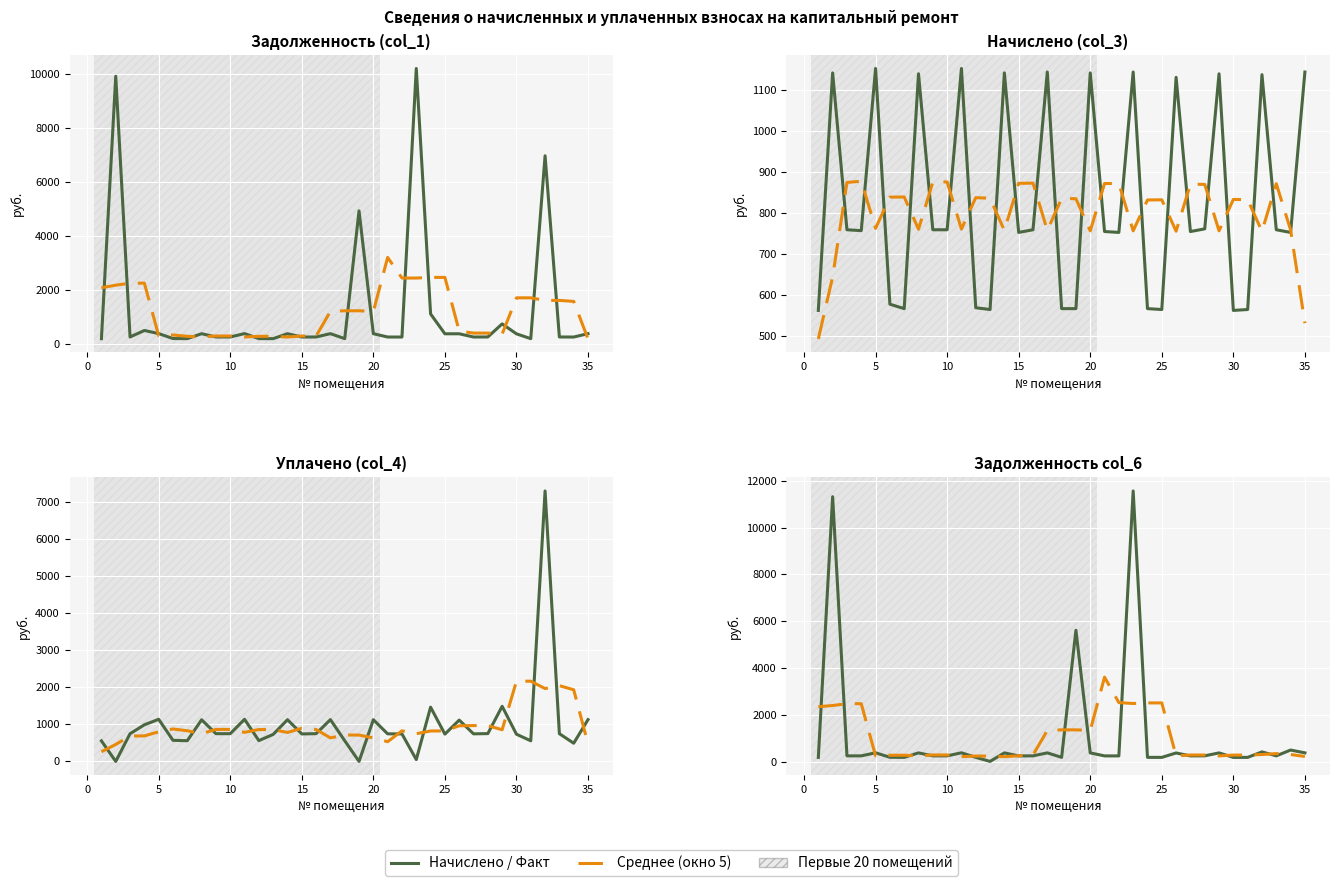

Reading right to left, transcribe all the data shown in this chart.

задолженность (col_1): 35=365.0	34=240.1	33=242.2	32=6960.6	31=180.1	30=358.8	29=727.3	28=242.9	27=240.8	26=360.9	25=360.2	24=1097.2	23=10198.0	22=240.1	21=240.8	20=364.3	19=4918.2	18=180.8	17=365.0	16=242.2	15=240.1	14=364.3	13=180.1	12=181.5	11=367.8	10=242.2	9=242.2	8=363.6	7=180.8	6=184.2	5=367.8	4=483.3	3=242.2	2=9911.5	1=179.4
начислено (col_3): 35=1142.6	34=751.7	33=758.2	32=1136.2	31=563.8	30=561.6	29=1138.3	28=760.3	27=753.8	26=1129.7	25=563.8	24=565.9	23=1142.6	22=751.7	21=753.8	20=1140.5	19=565.9	18=565.9	17=1142.6	16=758.2	15=751.7	14=1140.5	13=563.8	12=568.1	11=1151.3	10=758.2	9=758.2	8=1138.3	7=565.9	6=576.7	5=1151.3	4=756.0	3=758.2	2=1140.5	1=561.6
уплачено (col_4): 35=1126.8	34=490.7	33=747.6	32=7290.4	31=555.9	30=733.2	29=1486.1	28=749.8	27=743.4	26=1114.0	25=736.0	24=1462.0	23=50.0	22=741.2	21=743.4	20=1124.6	19=0.0	18=558.1	17=1126.8	16=747.6	15=741.2	14=1124.6	13=728.2	12=560.2	11=1135.3	10=747.6	9=747.6	8=1122.5	7=558.1	6=568.7	5=1135.3	4=987.0	3=747.6	2=0.0	1=553.8
задолженность col_6: 35=380.9	34=501.1	33=252.7	32=422.3	31=187.9	30=187.2	29=379.4	28=253.4	27=251.3	26=376.6	25=187.9	24=188.6	23=11564.3	22=250.6	21=251.3	20=380.2	19=5616.2	18=188.6	17=380.9	16=252.7	15=250.6	14=380.2	13=15.4	12=189.4	11=383.8	10=252.7	9=252.7	8=379.4	7=188.6	6=192.2	5=383.8	4=252.2	3=252.7	2=11318.2	1=187.2